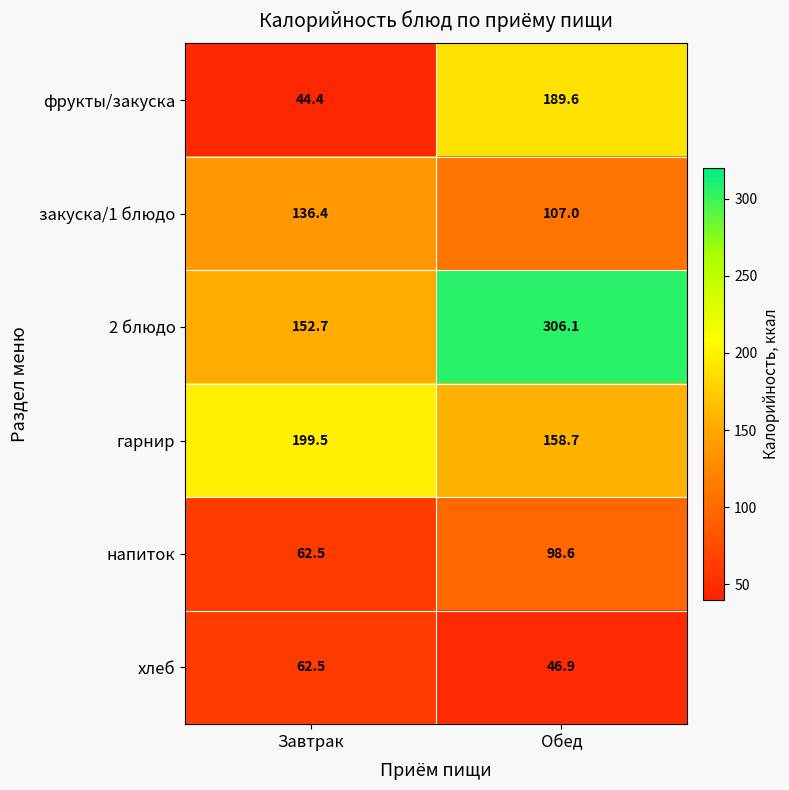

Which series has the largest range (max minus min)?

2 блюдо